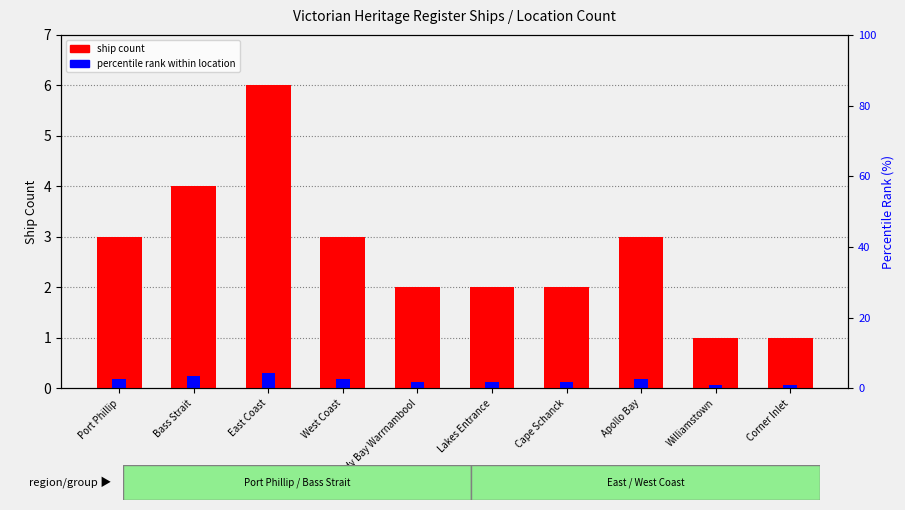

What is the greatest value displayed?

6.0